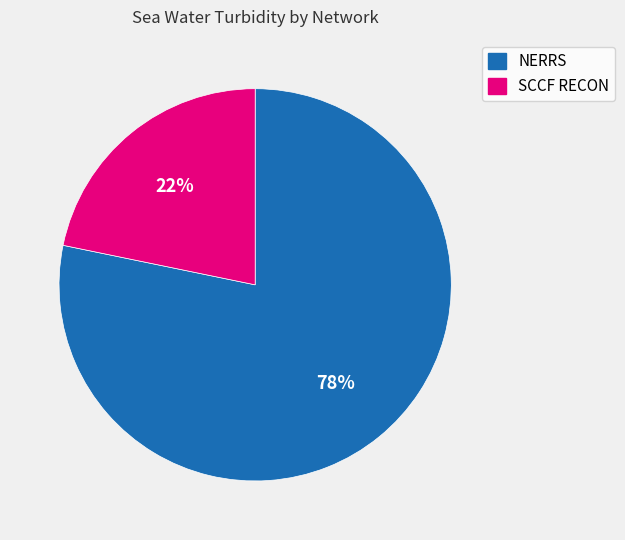

To the nearest percent, what portion does SCCF RECON represent?

22%